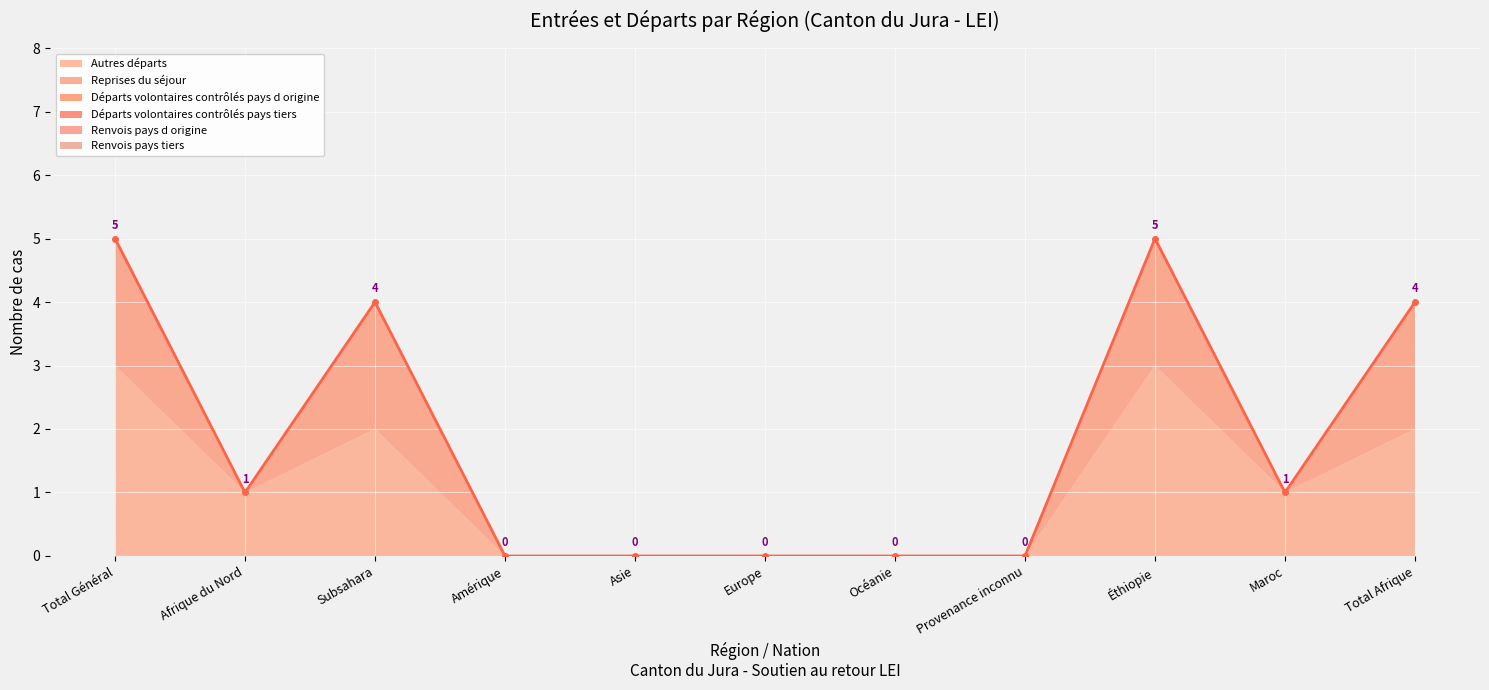

Count the number of data series in this chart.

6